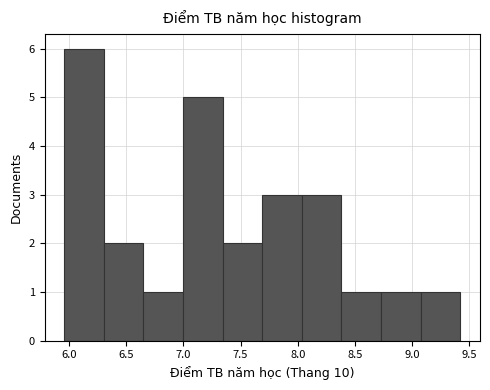

Reading left to right, transcribe this chart: for each bar, give the range it covers on the x-axis and its height. Neither the bar edges nor the heights are printed on the chart, so give them approximately, as read against the axes.

5.95 to 6.30: 6
6.30 to 6.65: 2
6.65 to 7.00: 1
7.00 to 7.35: 5
7.35 to 7.70: 2
7.70 to 8.05: 3
8.05 to 8.40: 3
8.40 to 8.75: 1
8.75 to 9.05: 1
9.05 to 9.40: 1